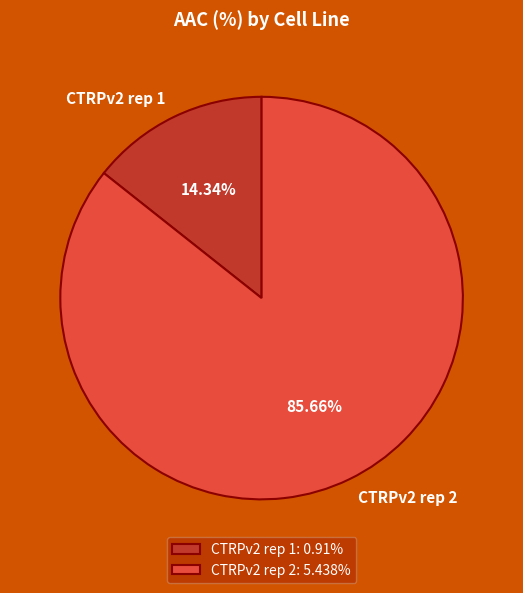

Which slice is the largest?

CTRPv2 rep 2